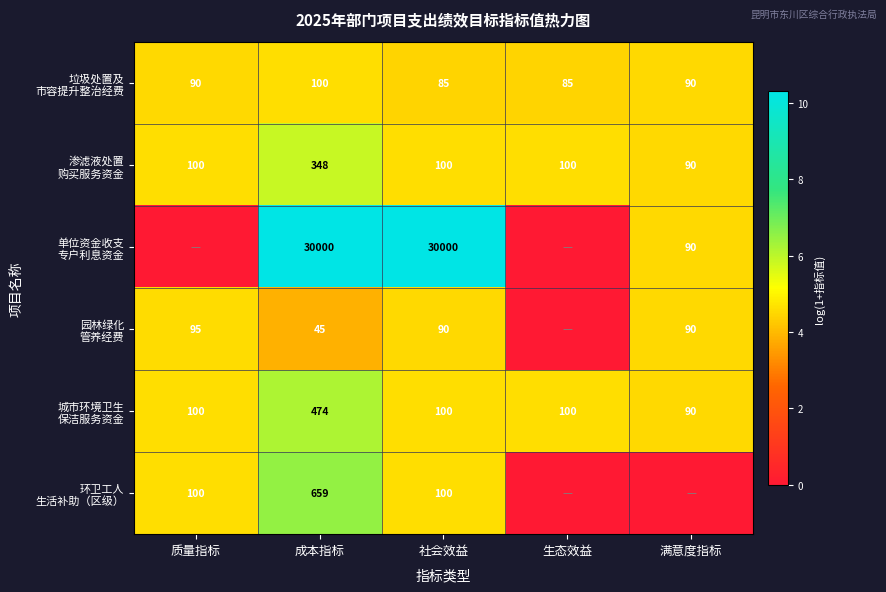

At which label does 环卫工人 生活补助（区级） first exceed 4?

质量指标